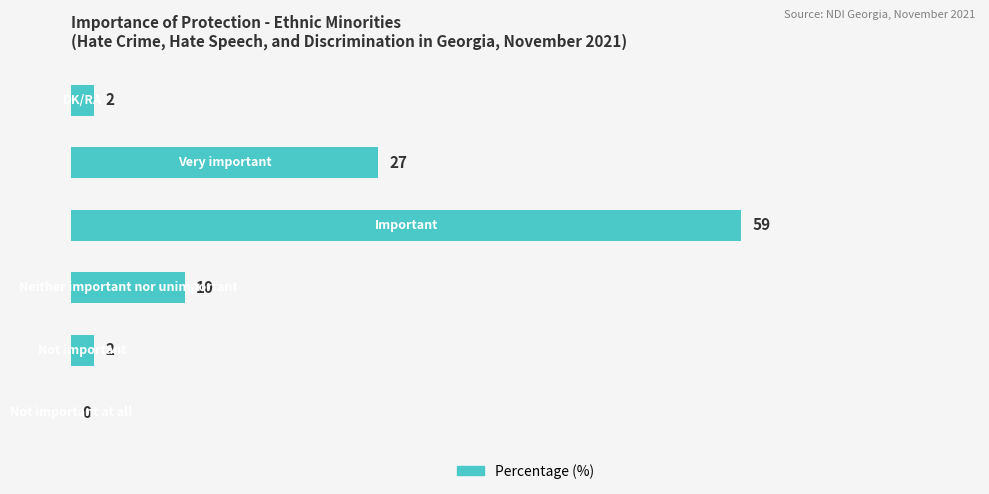

Which has a higher value, Not important at all or Important?

Important